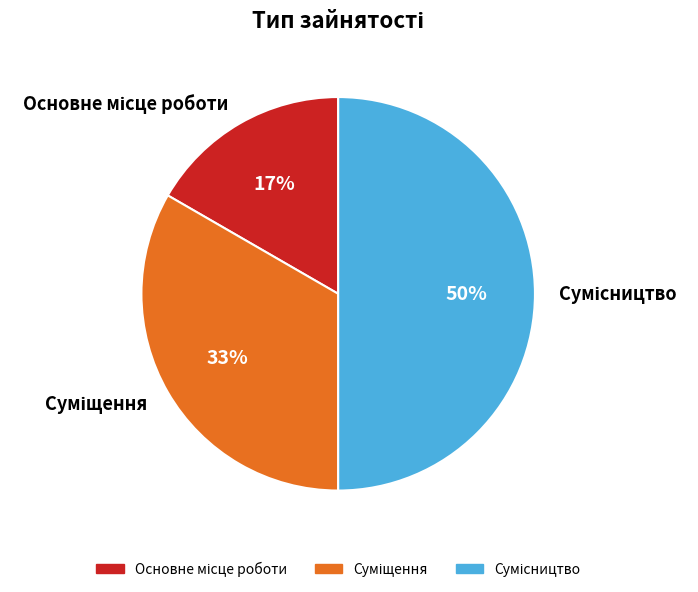

To the nearest percent, what is the difference between the largest and smallest slice percentages?

33%